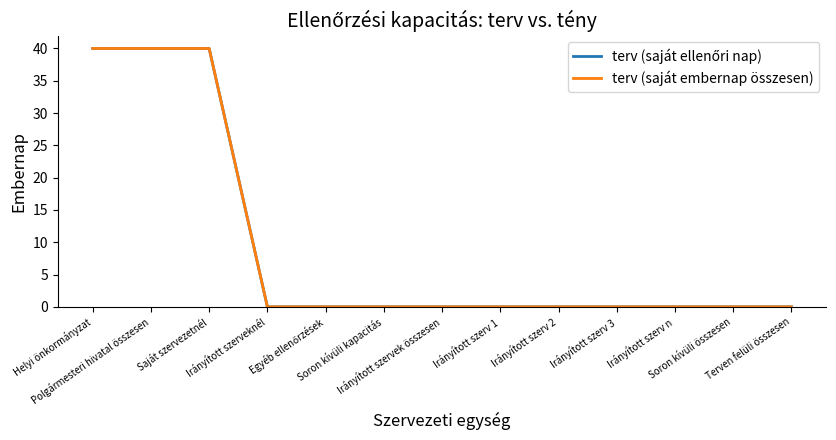

Is this an area chart (filled region under the line)?

No